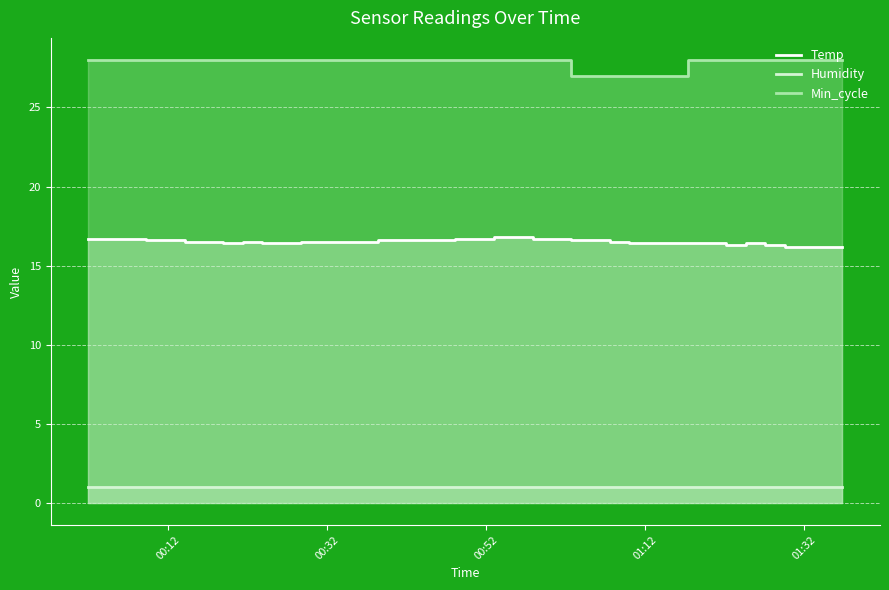

Is it true that Min_cycle equals 36.9 at 2021/09/12 00:43:15?

False